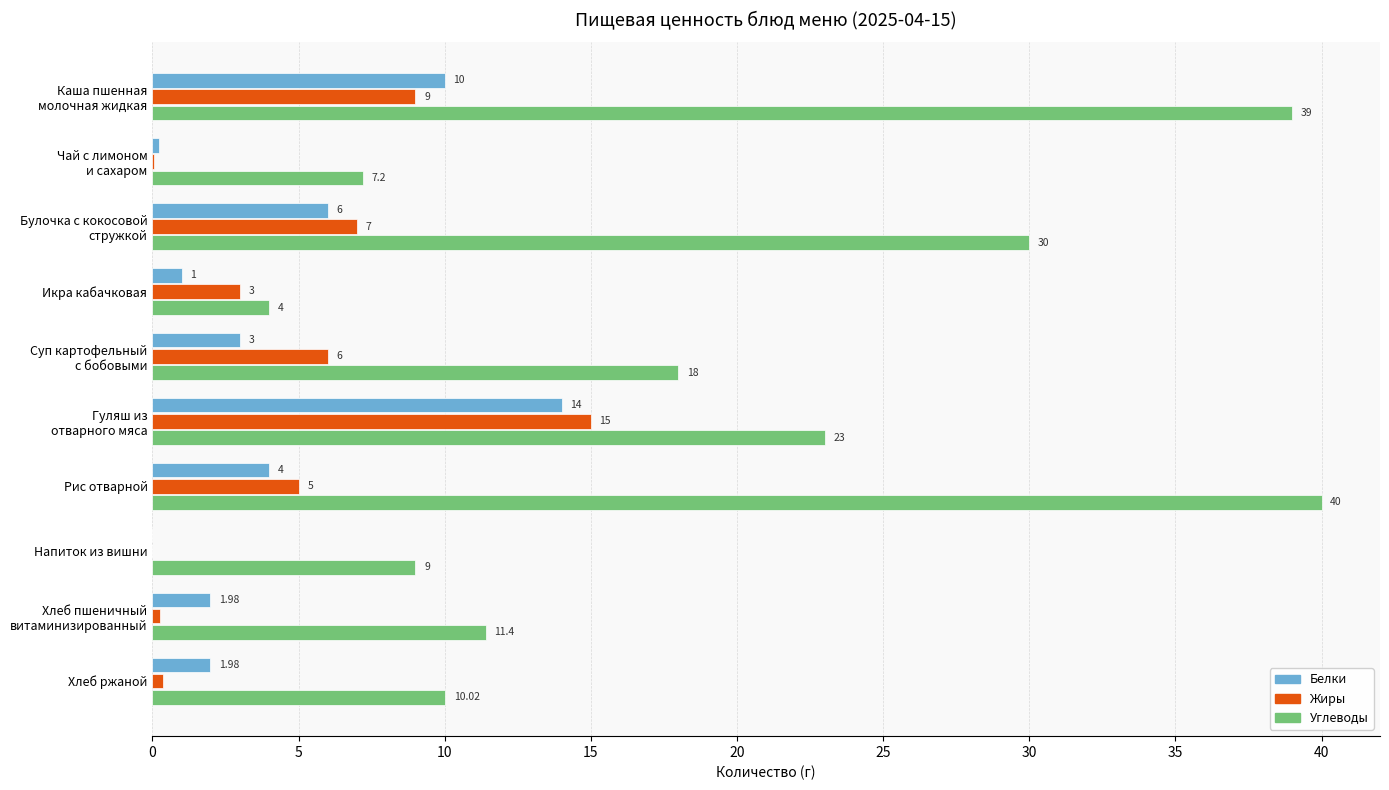

Is the value of Жиры at Хлеб ржаной greater than the value of Белки at Икра кабачковая?

No